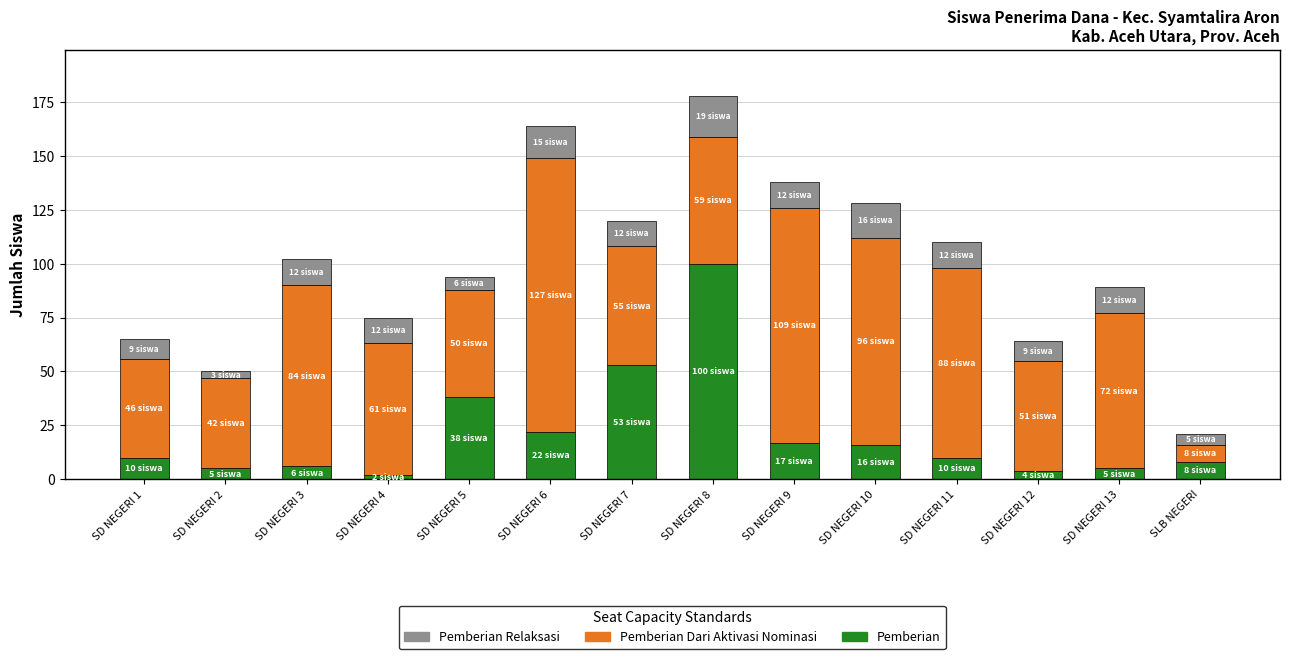

At which category is the sum across all series the highest?

SD NEGERI 8